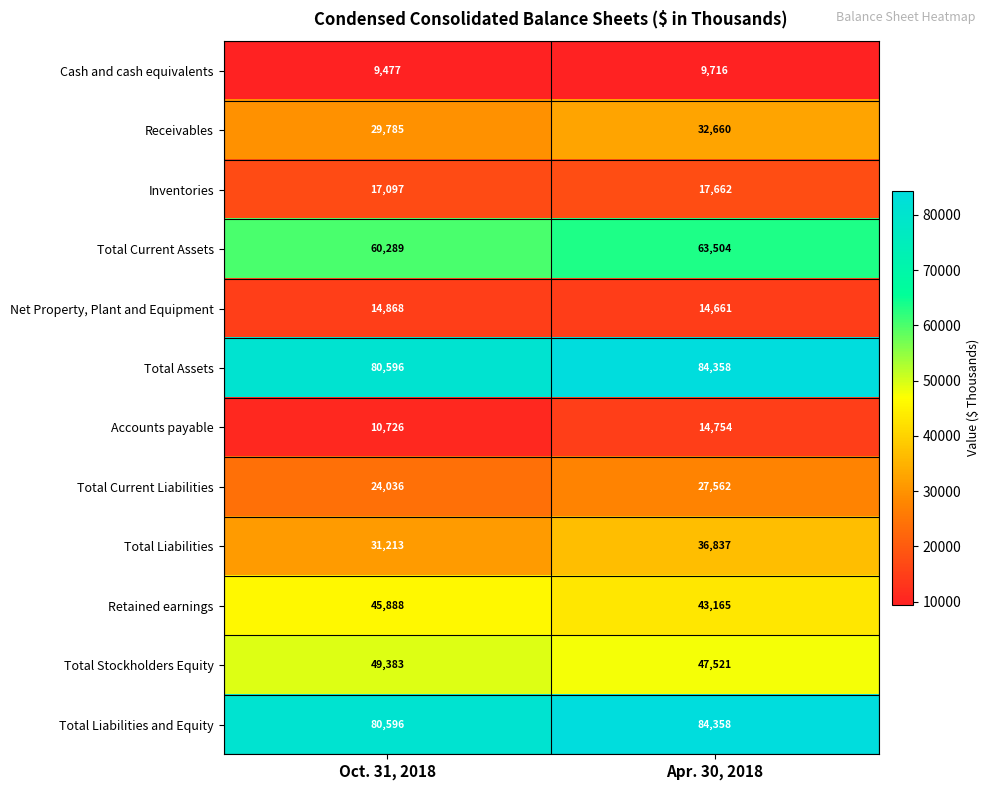

The value of Total Liabilities and Equity at Apr. 30, 2018 is 57405. True or false?

False